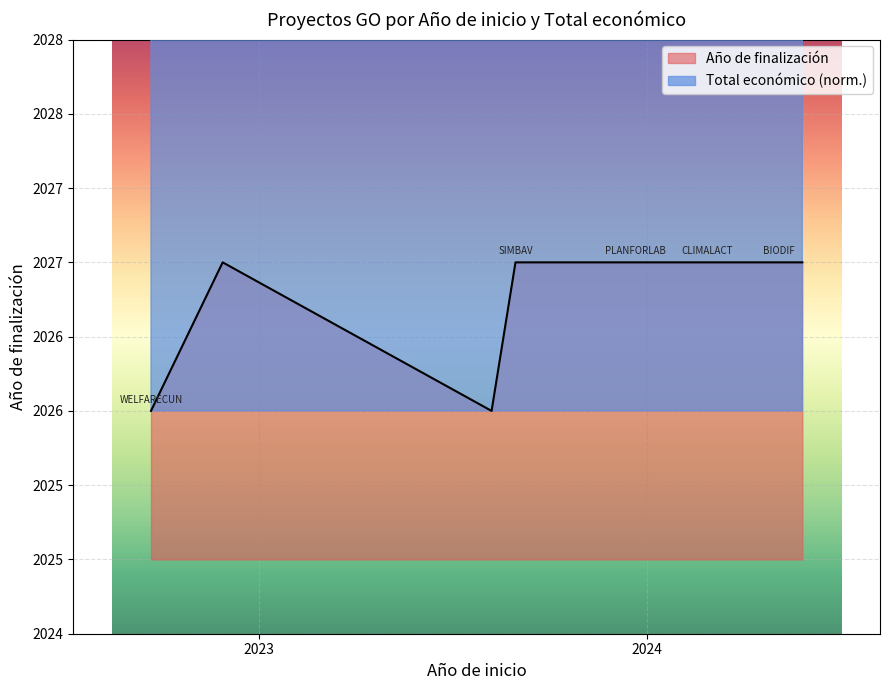

Reading left to right, list all the values displayed in this chart.

2026	2027	2026	2027	2027	2027	2027	2027	2027	2027	2027	2027	2027	2027